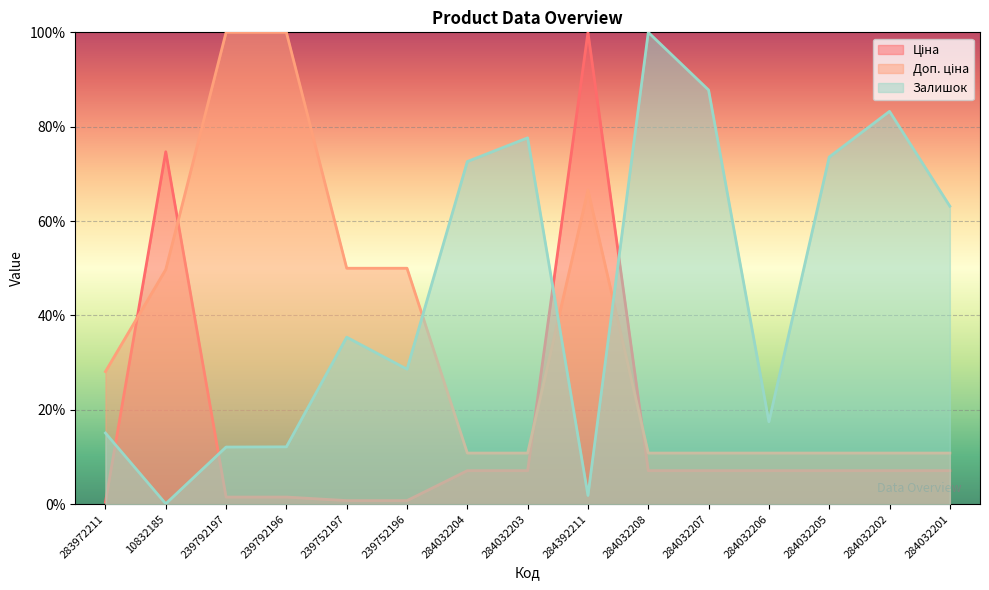

Which label corresponds to the smallest value in the chart?

10832185